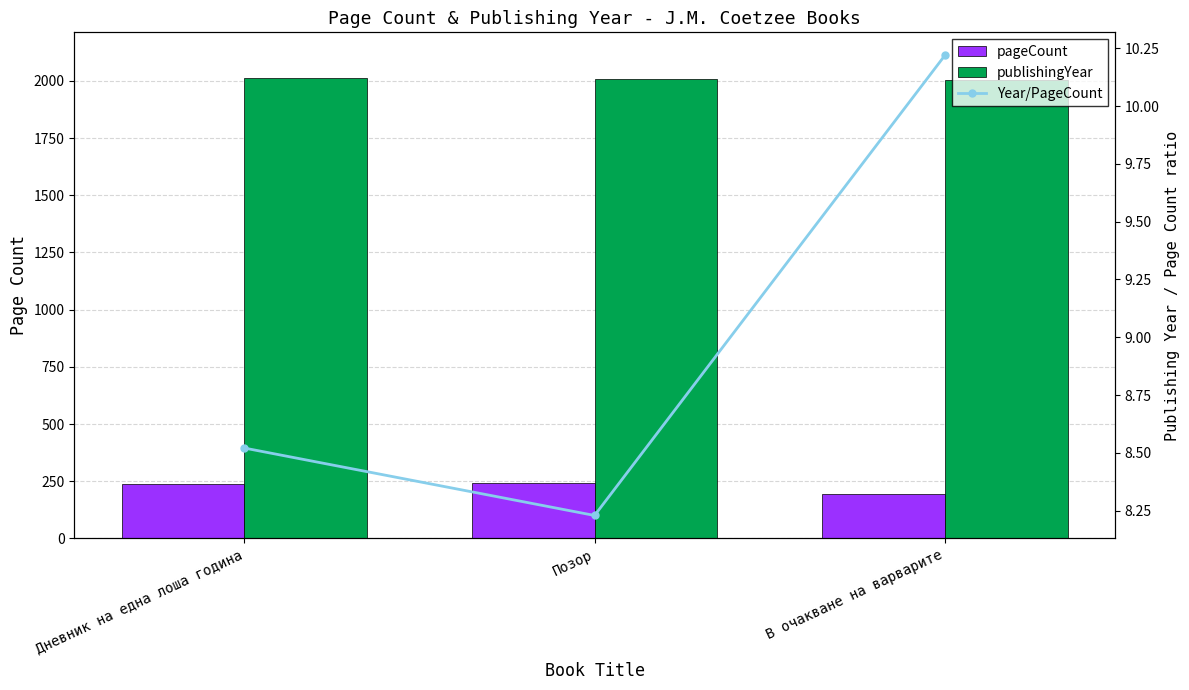

What is the average value of the publishingYear series?

2007.3